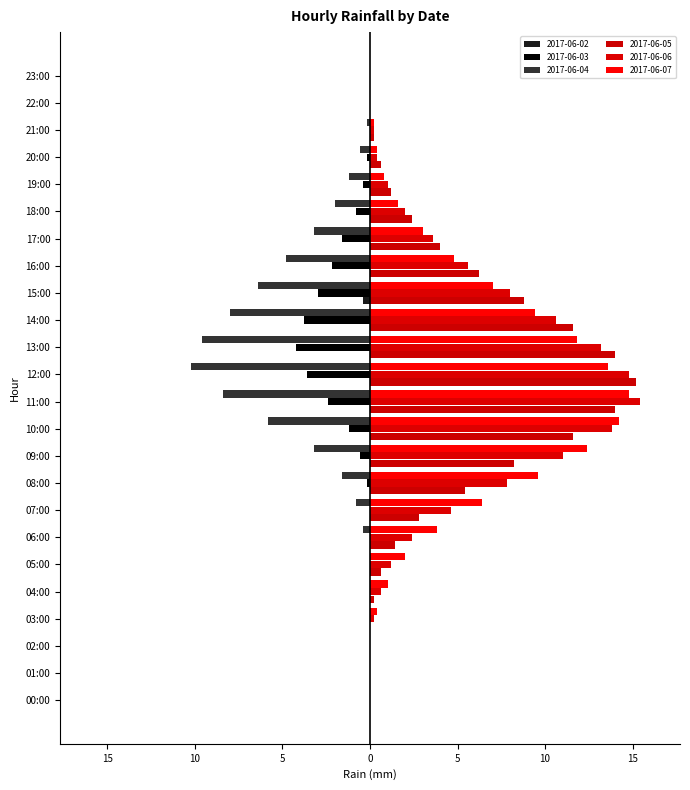

How many bars are there in total?

144